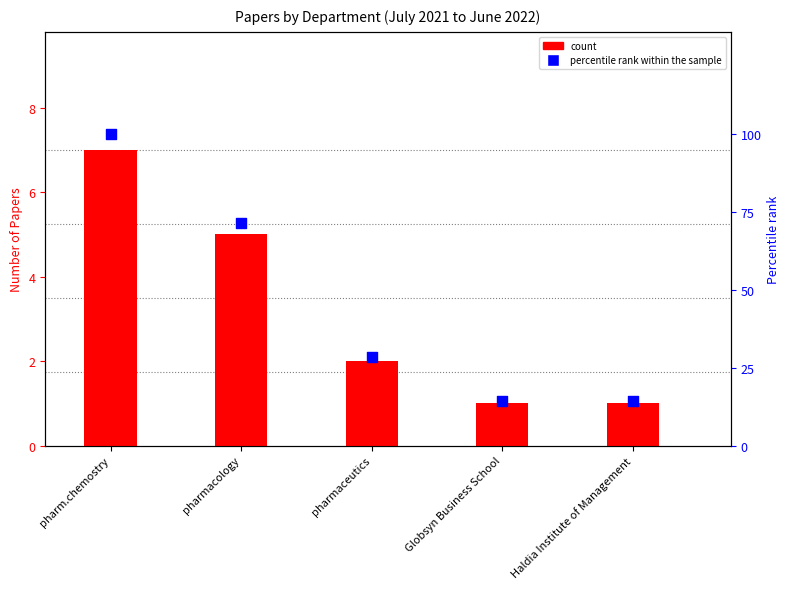

At which category is the sum across all series the highest?

pharm.chemostry